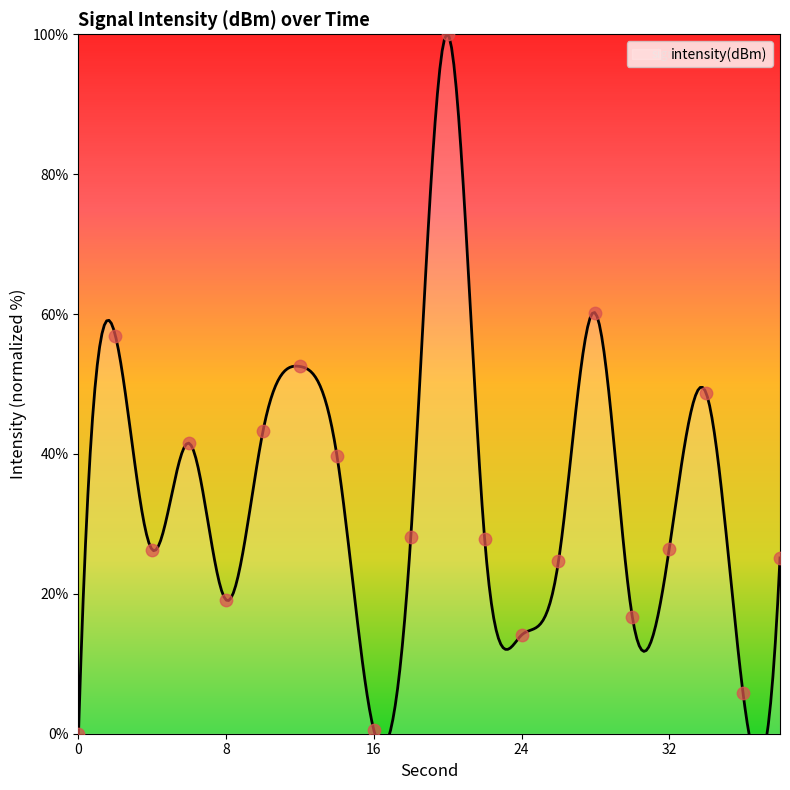

What is the ratio of the value at 36 to the value at 4?

0.2